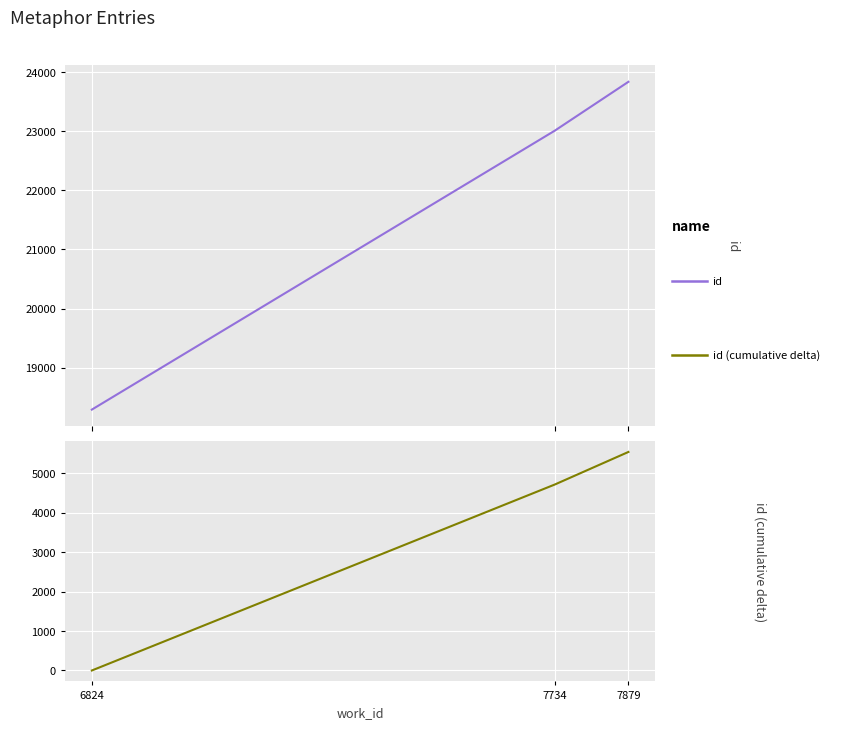

How many lines are shown in the chart?

2